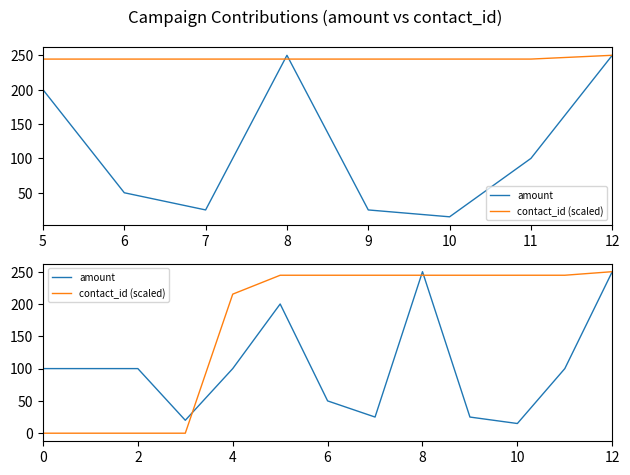

At 8, list the series in order from largest to smallest.

amount, contact_id (scaled)